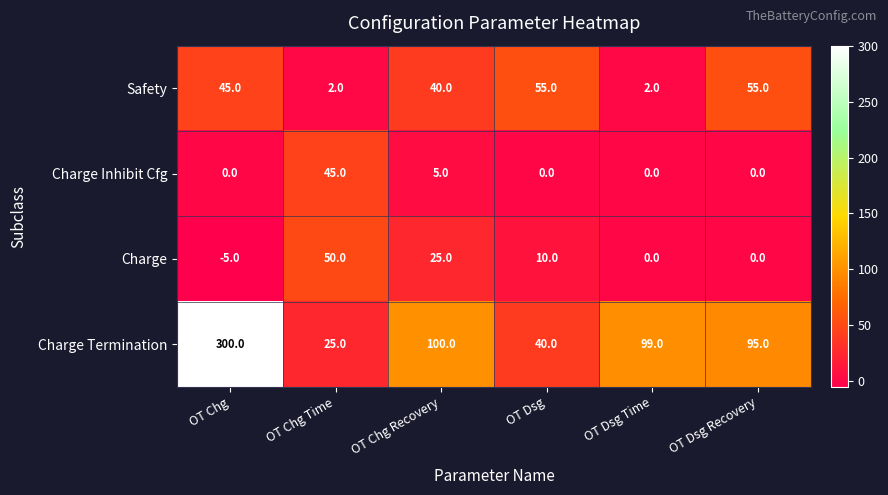

How many distinct data groups are displayed?

4